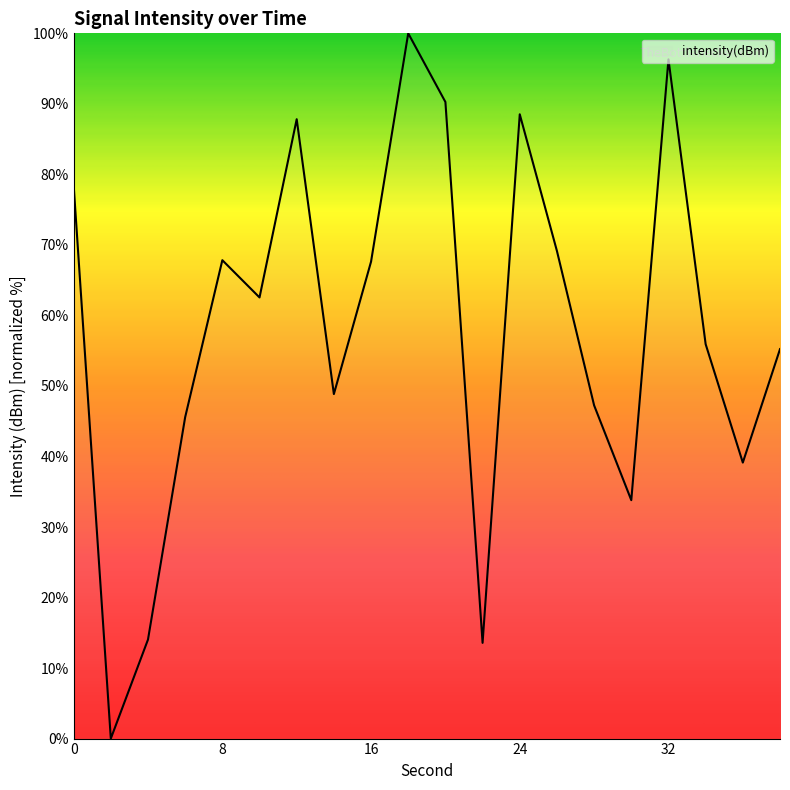

What is the greatest value displayed?

100.0